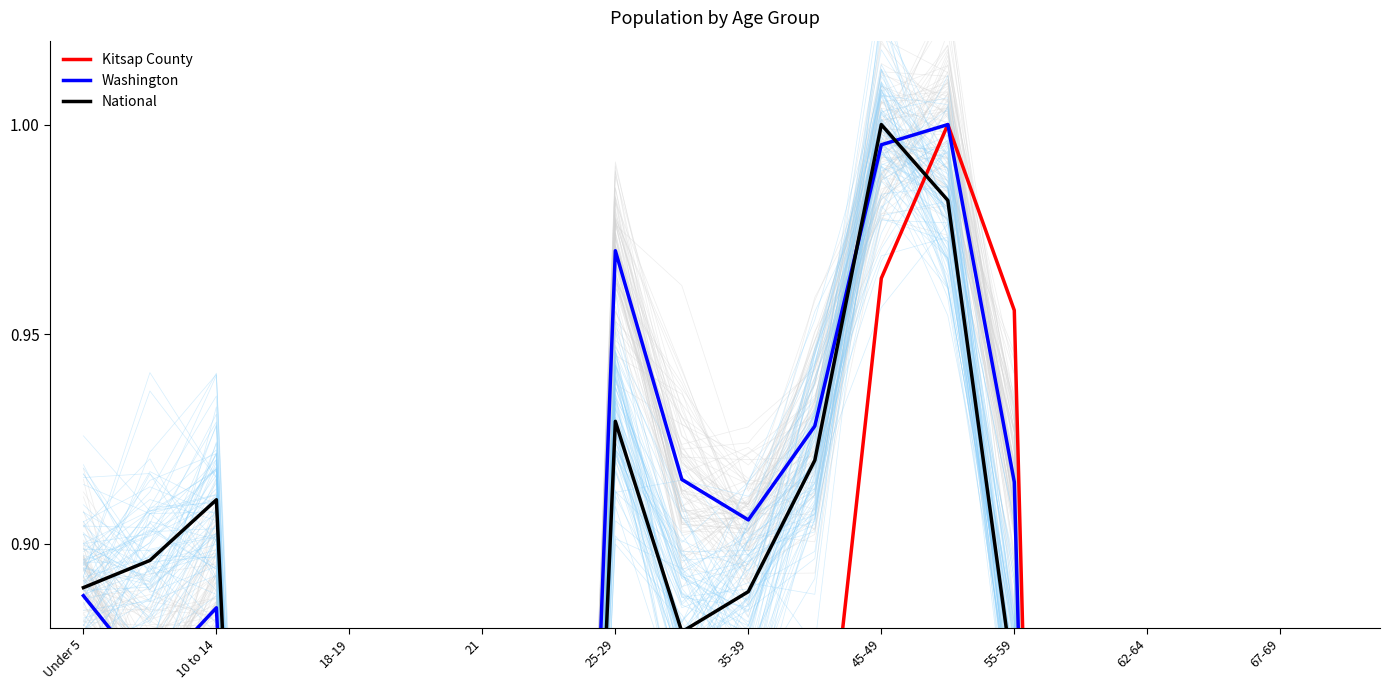

Which series changed the most between 10 and 19?

Washington